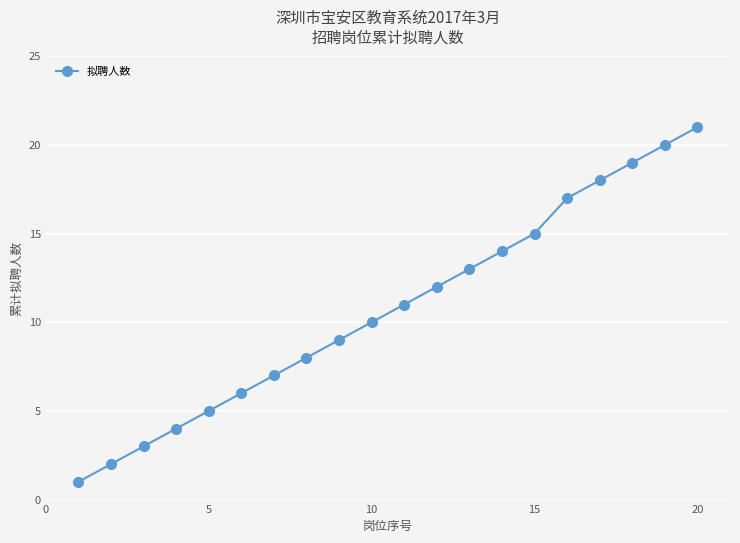

What is the maximum value shown in the chart?

21